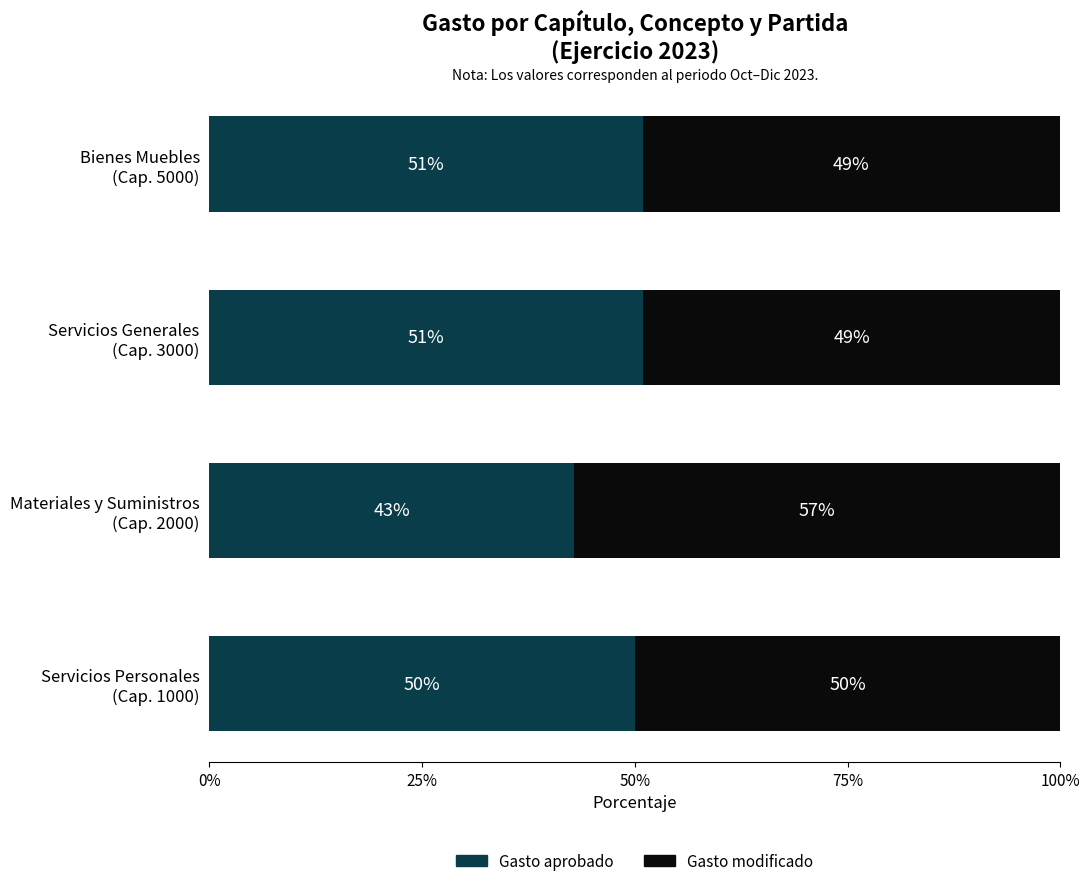

What is the difference between the maximum and second lowest values in the Gasto aprobado series?

1.0